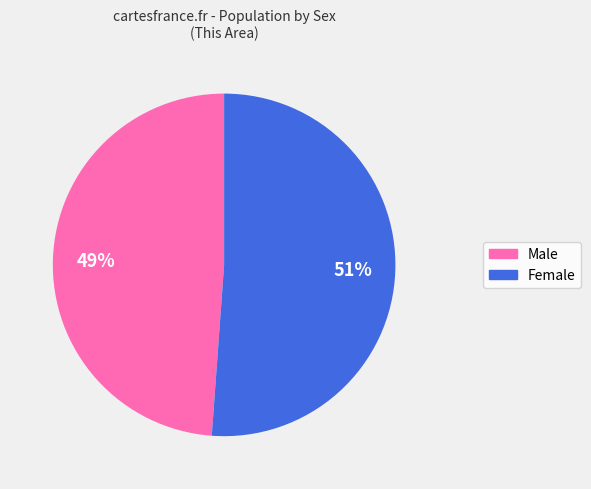

To the nearest percent, what is the difference between the Male and Female slice percentages?

2%